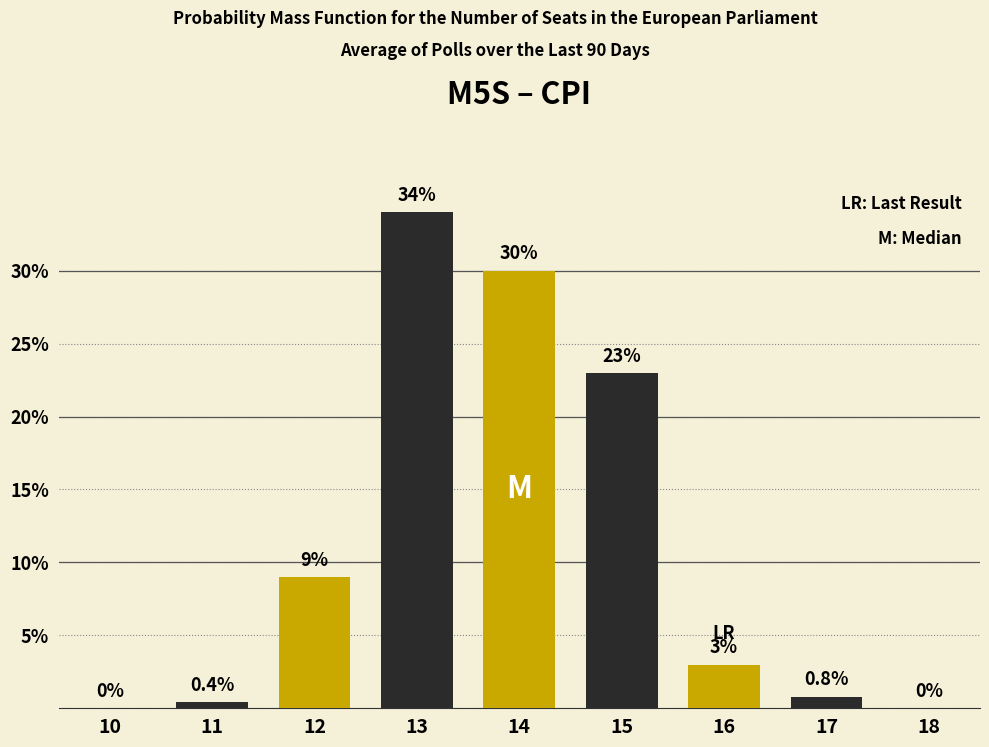

Reading left to right, list all the values displayed in this chart.

10=0.0	11=0.4	12=9.0	13=34.0	14=30.0	15=23.0	16=3.0	17=0.8	18=0.0